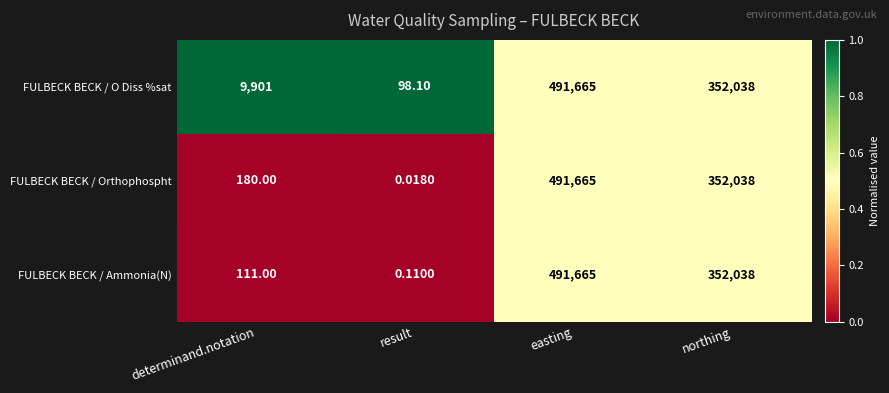

Rank the categories by FULBECK BECK / Orthophospht value from lowest to highest.

result, determinand.notation, northing, easting